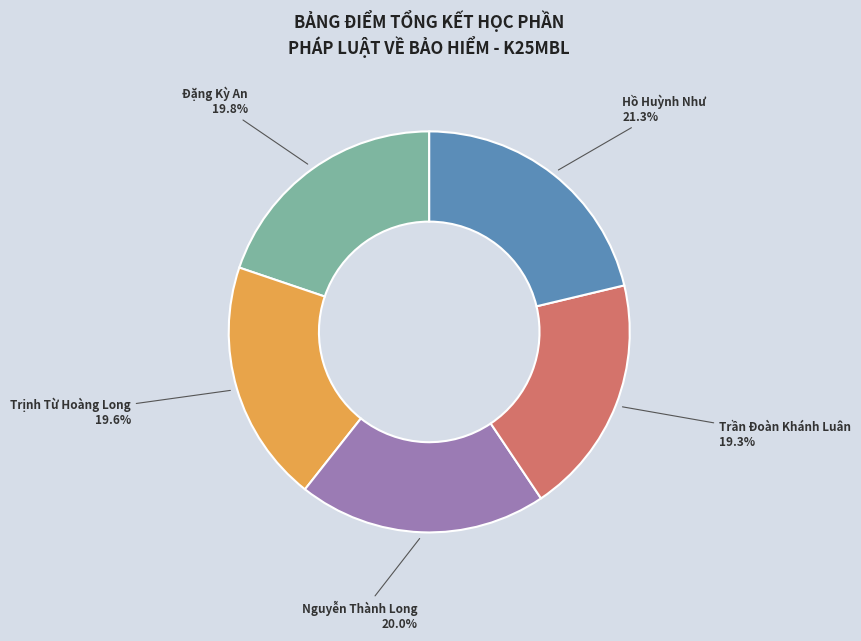

Does Hồ Huỳnh Như account for over 50% of the chart?

No